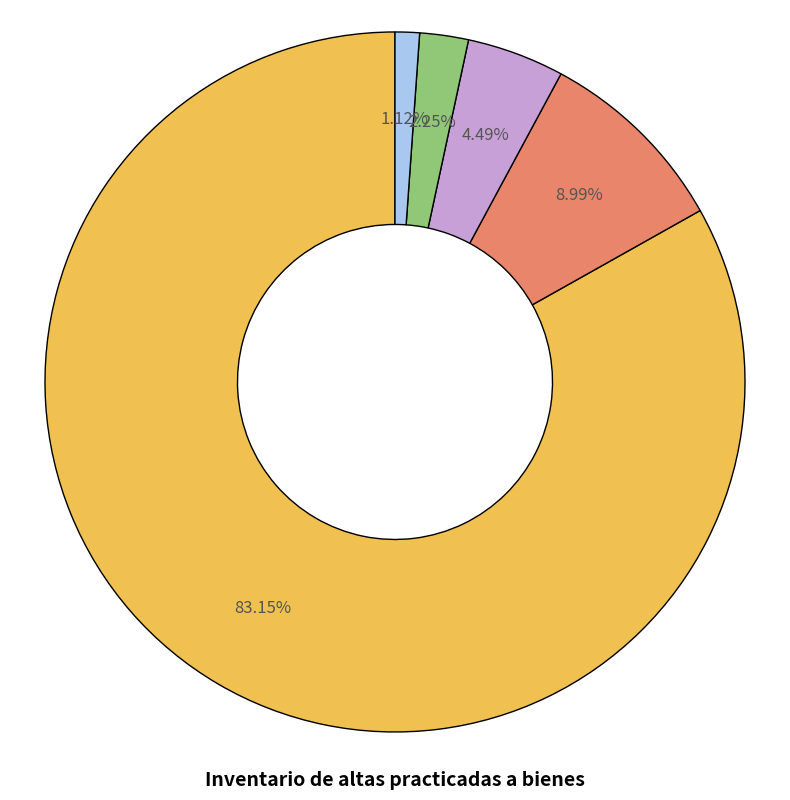

Is there any slice that represents more than half of the pie?

Yes